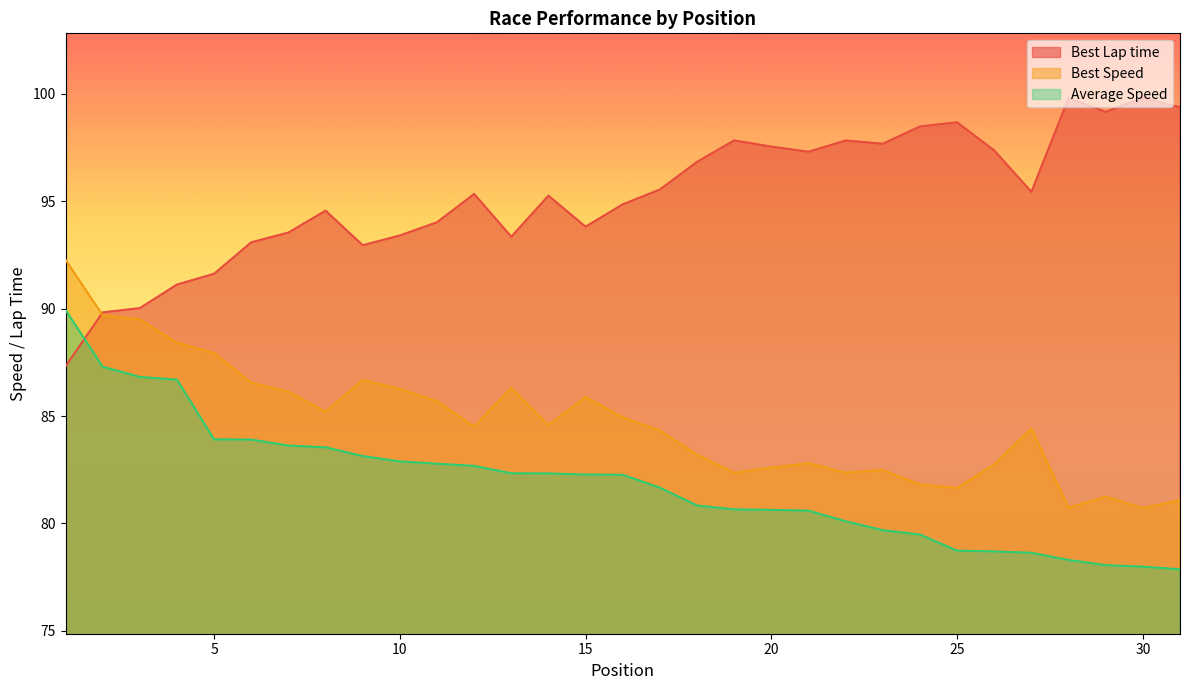

Between 3 and 4, which is larger?

4